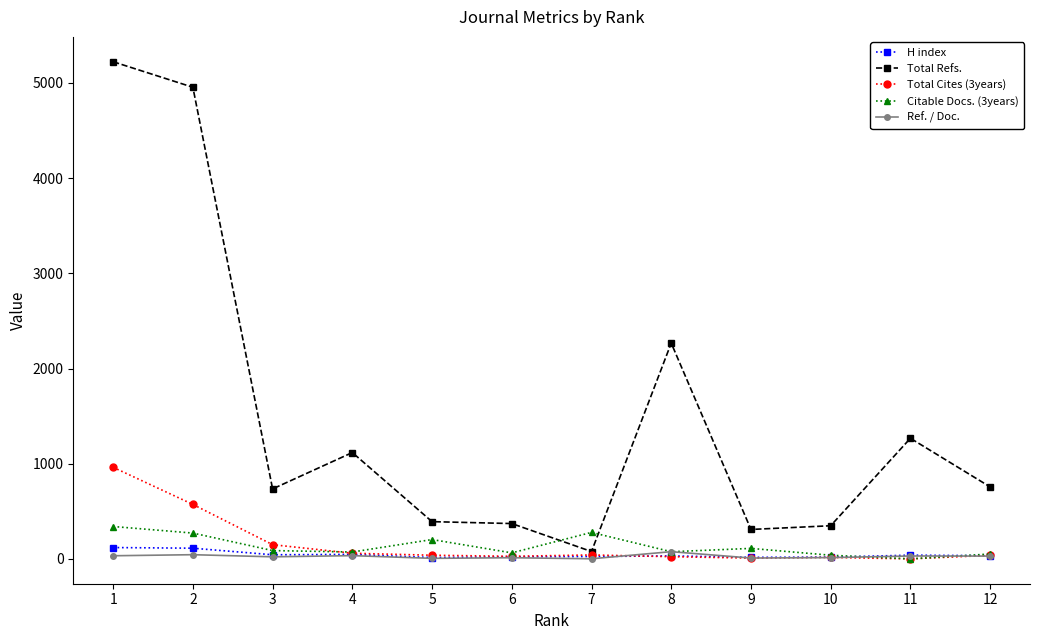

Which series changed the most between 1 and 8?

Total Refs.